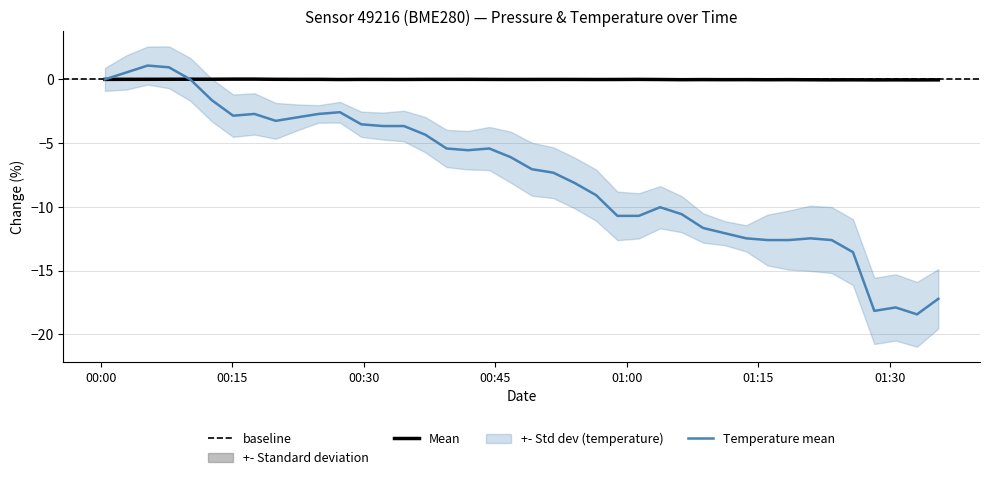

Which series ends up on top after the final intersection of temperature and pressure?

pressure